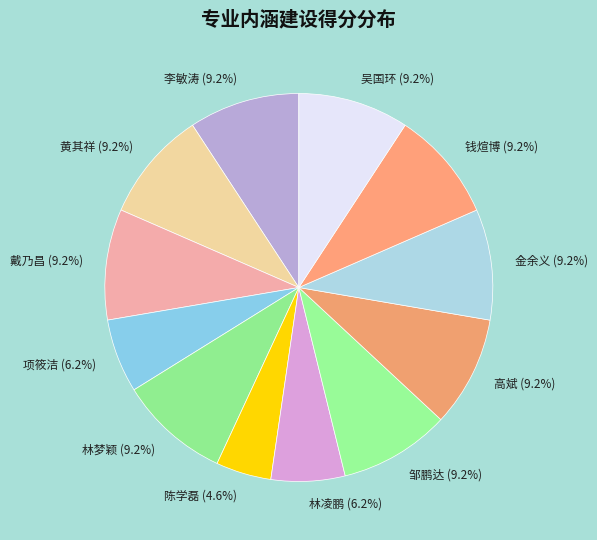

What percentage is the 高斌 slice, to the nearest percent?

9%